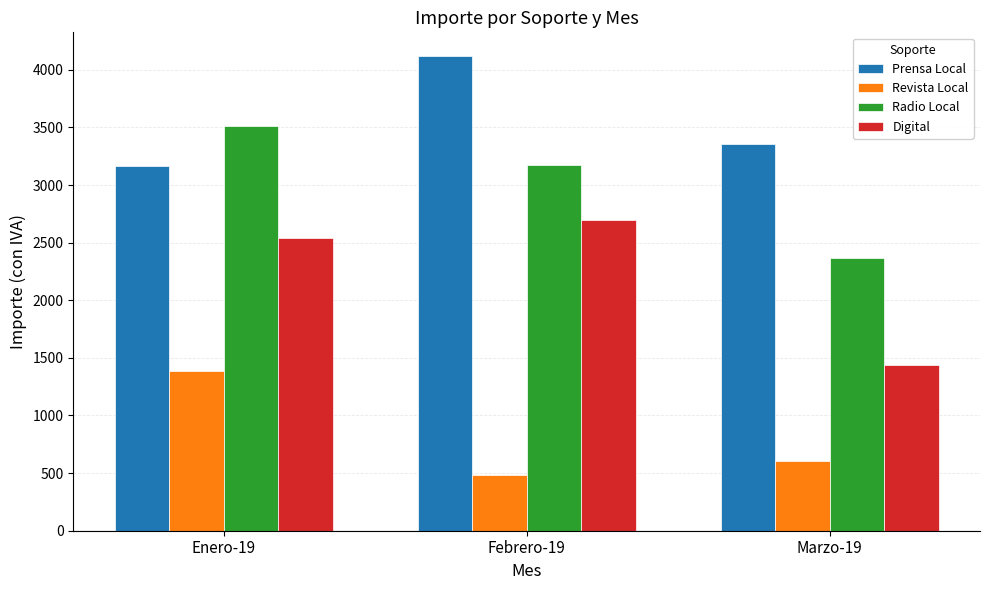

Count the number of categories in the chart.

3